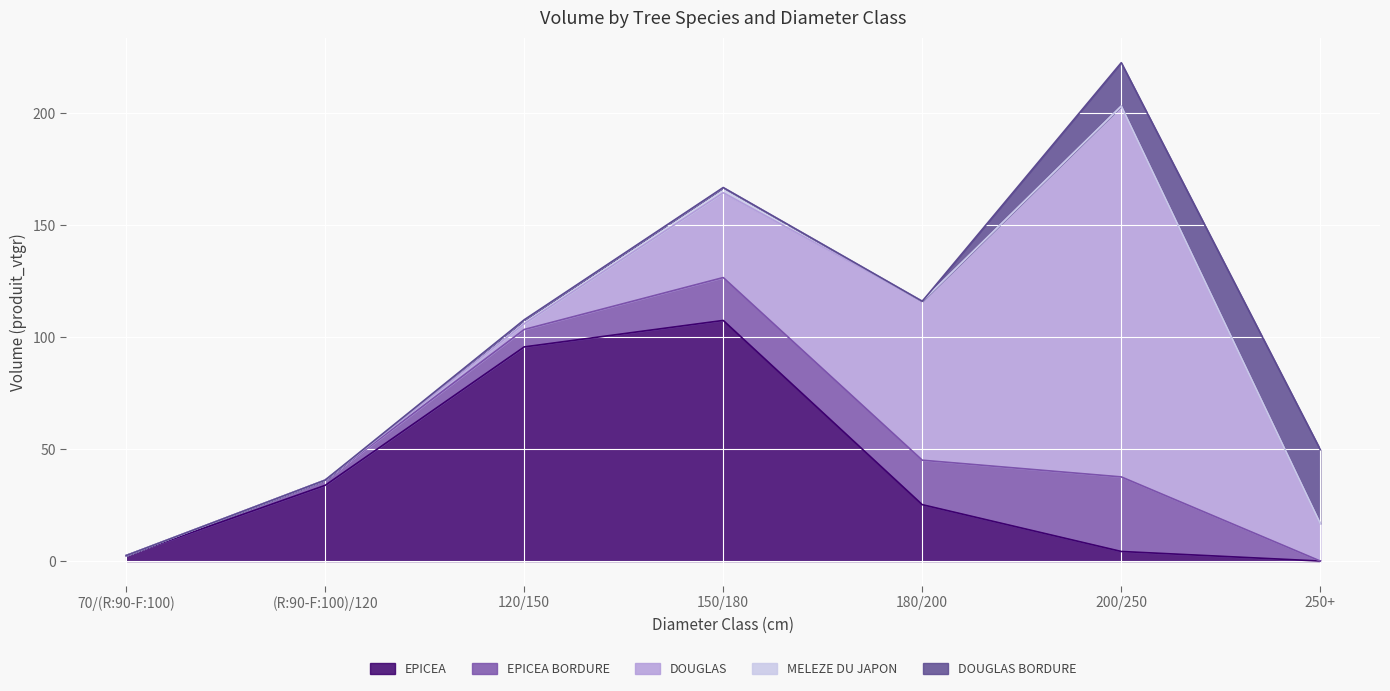

What is the difference between the highest and lowest values at (R:90-F:100)/120?

33.8